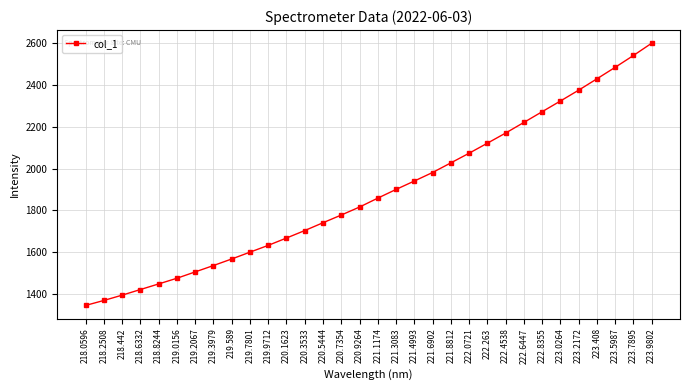

What is the difference between the values at 221.6902 and 221.4993?

40.8